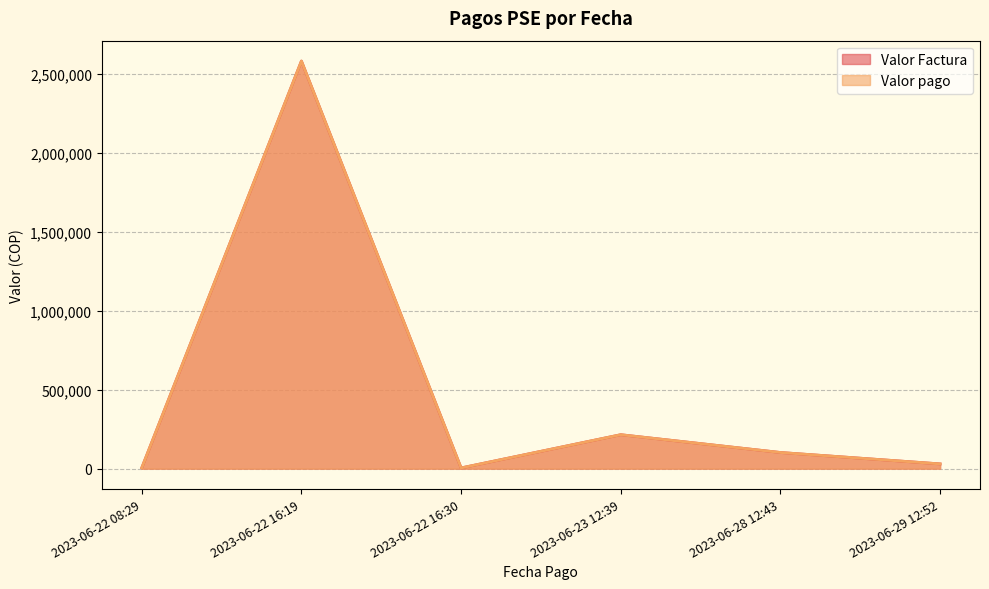

At which label is Valor pago closest to 1291777?

2023-06-23 12:39